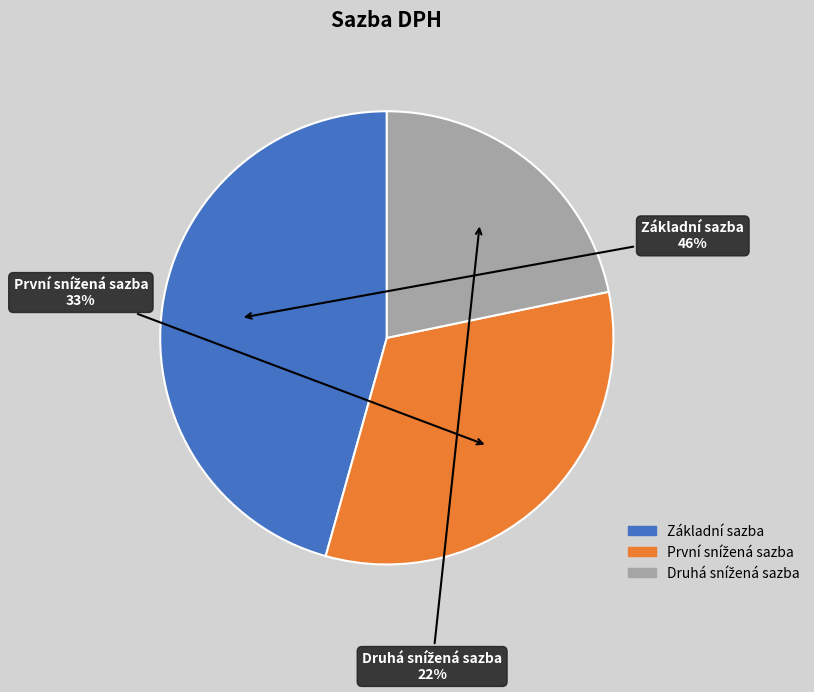

To the nearest percent, what portion does Základní sazba represent?

46%